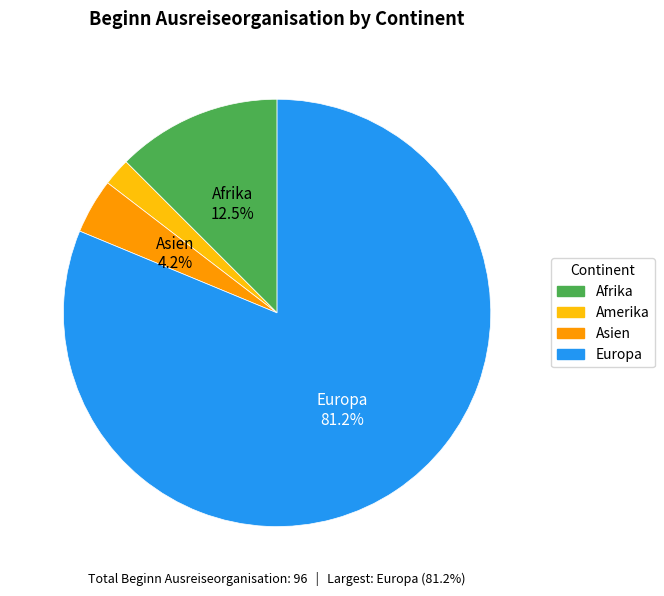

Rank the categories by value from highest to lowest.

Europa, Afrika, Asien, Amerika